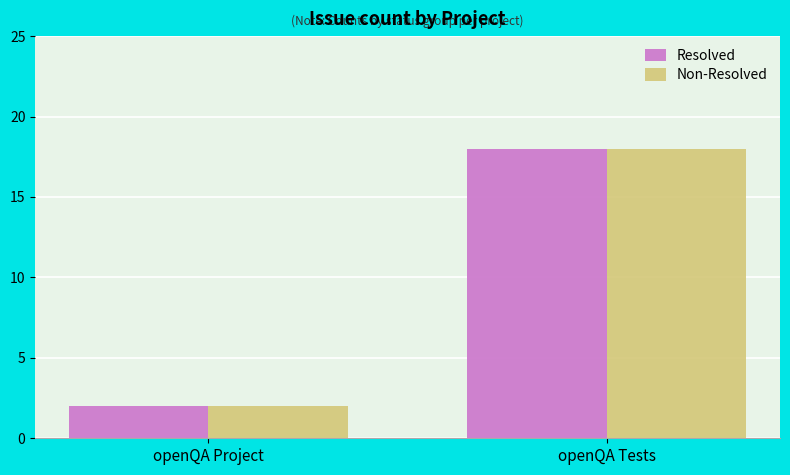

Reading left to right, transcribe all the data shown in this chart.

Resolved: 2	18
Non-Resolved: 2	18